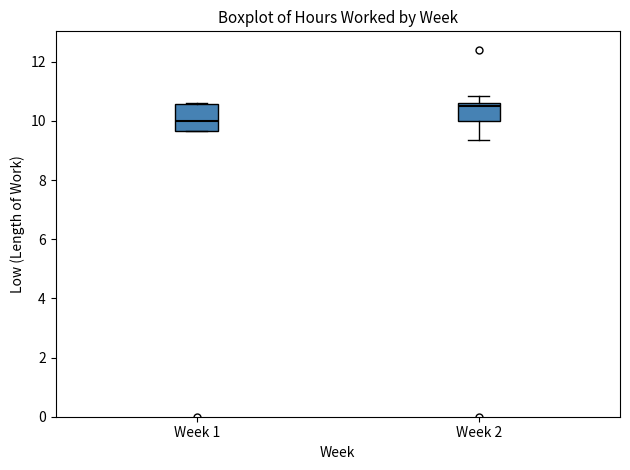

Reading left to right, transcribe this box plot: for each box, give where its median line is, the range the box spans, and where its two whiskers end, as read against the y-axis. The values are not printed on the chart, so give them approximately, as read against the axis.

Week 1: median 10.0, box 9.6 to 10.6, whiskers 9.6 to 10.6
Week 2: median 10.6 (just below the box's upper edge), box 10.0 to 10.6, whiskers 9.4 to 10.8